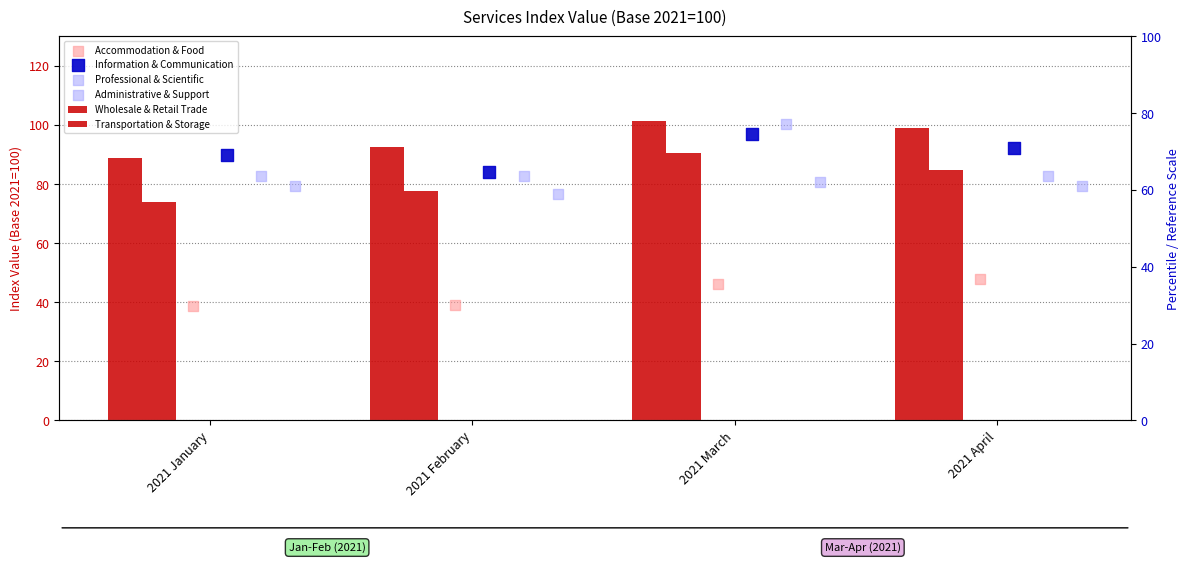

What are all the series names shown in the legend?

Wholesale & Retail Trade, Transportation & Storage, Accommodation & Food, Information & Communication, Professional & Scientific, Administrative & Support